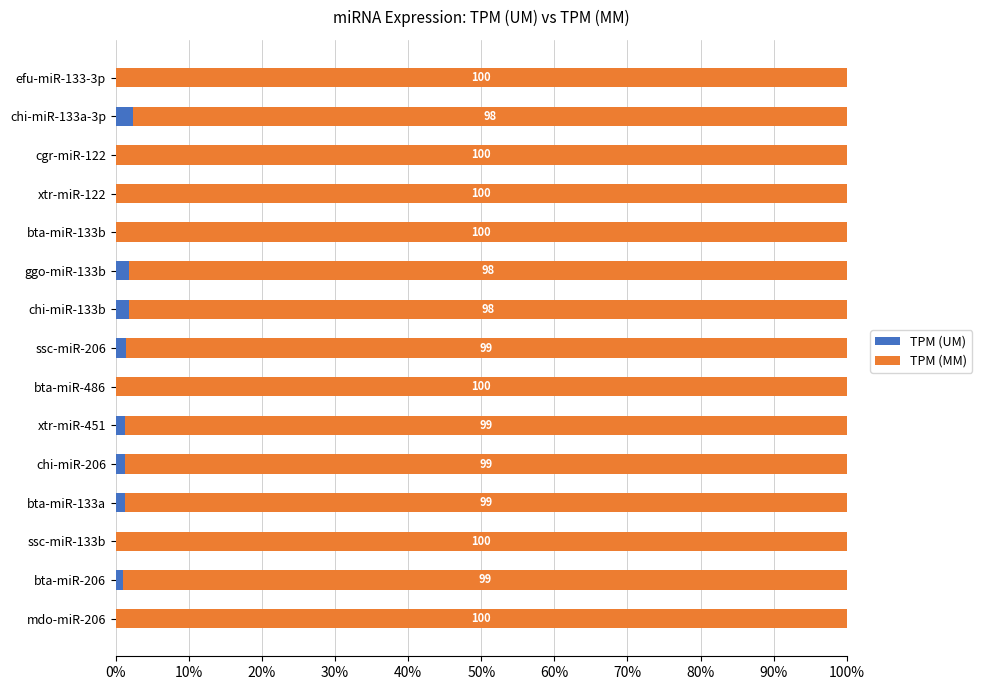

What is the total value across all series at bta-miR-133a?

100.0